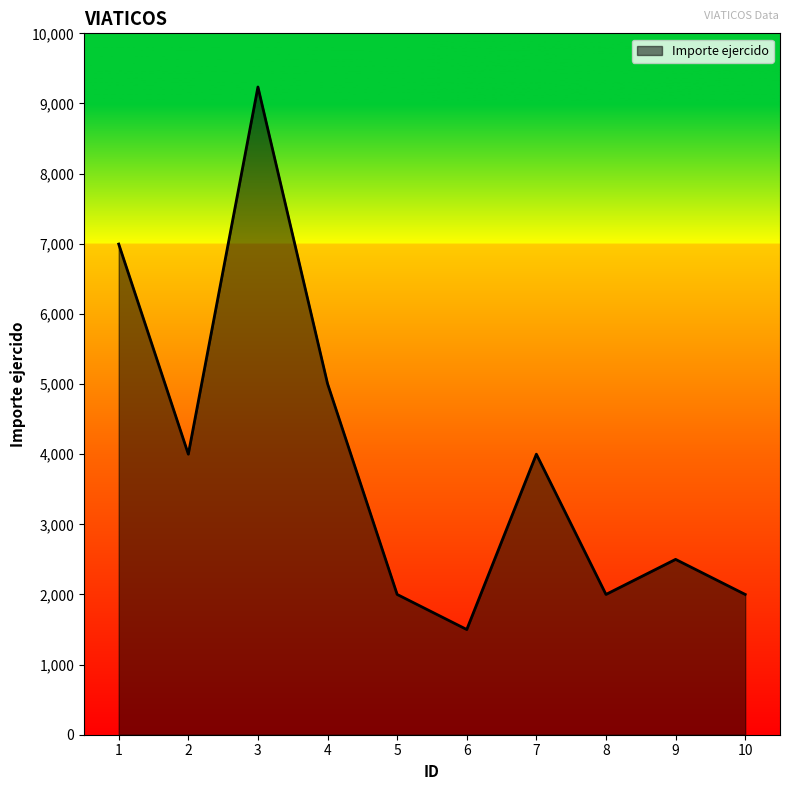

Reading right to left, transcribe all the data shown in this chart.

2000.0	2500.0	2000.0	4000.0	1500.0	2000.0	5004.6	9235.0	4000.0	6995.4